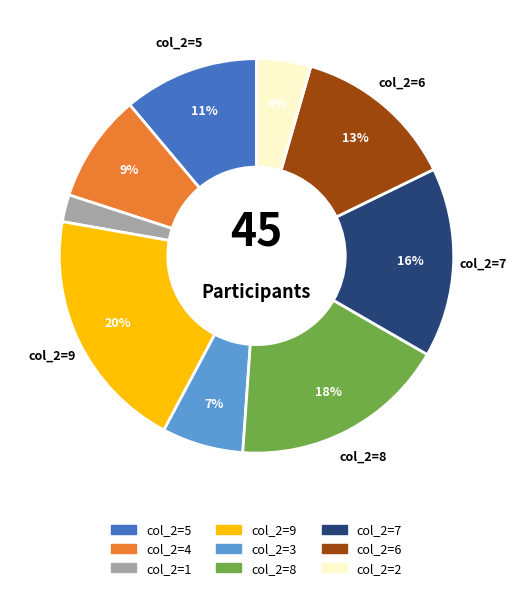

Is there a majority slice in this chart?

No